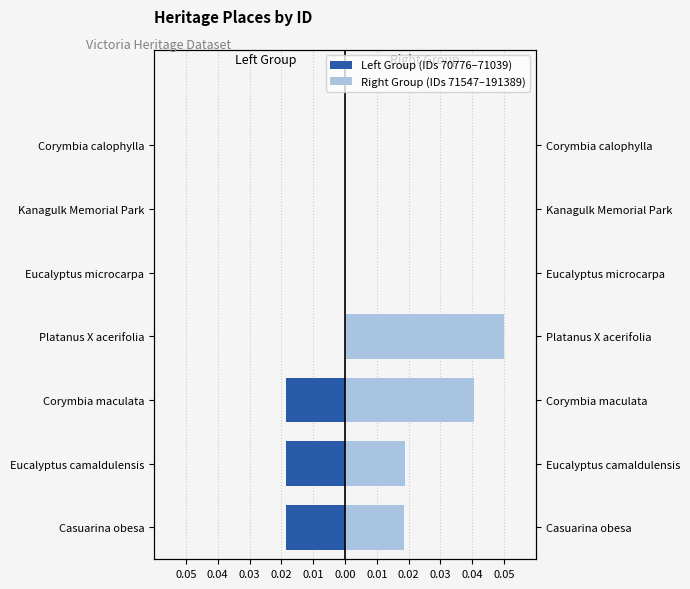

At how many categories does at least one series exceed 0?

4